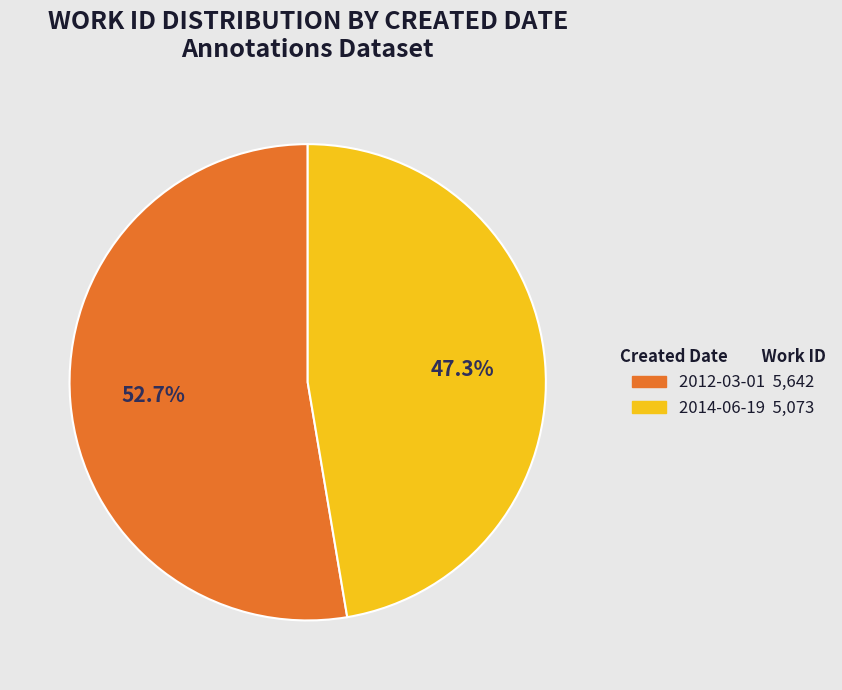

How many slices are in this pie chart?

2